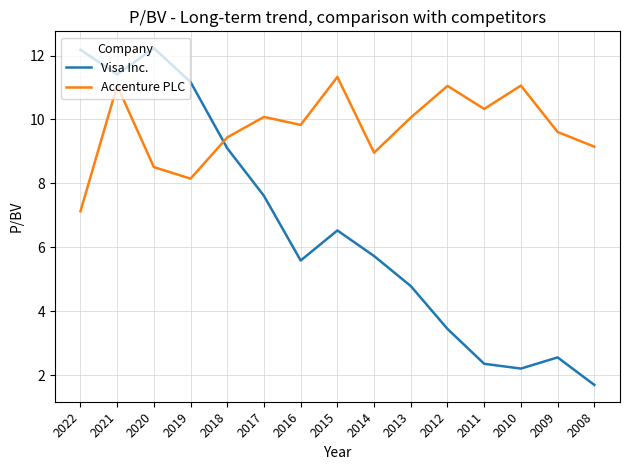

Rank the series at 2011 from lowest to highest value.

Visa Inc., Accenture PLC